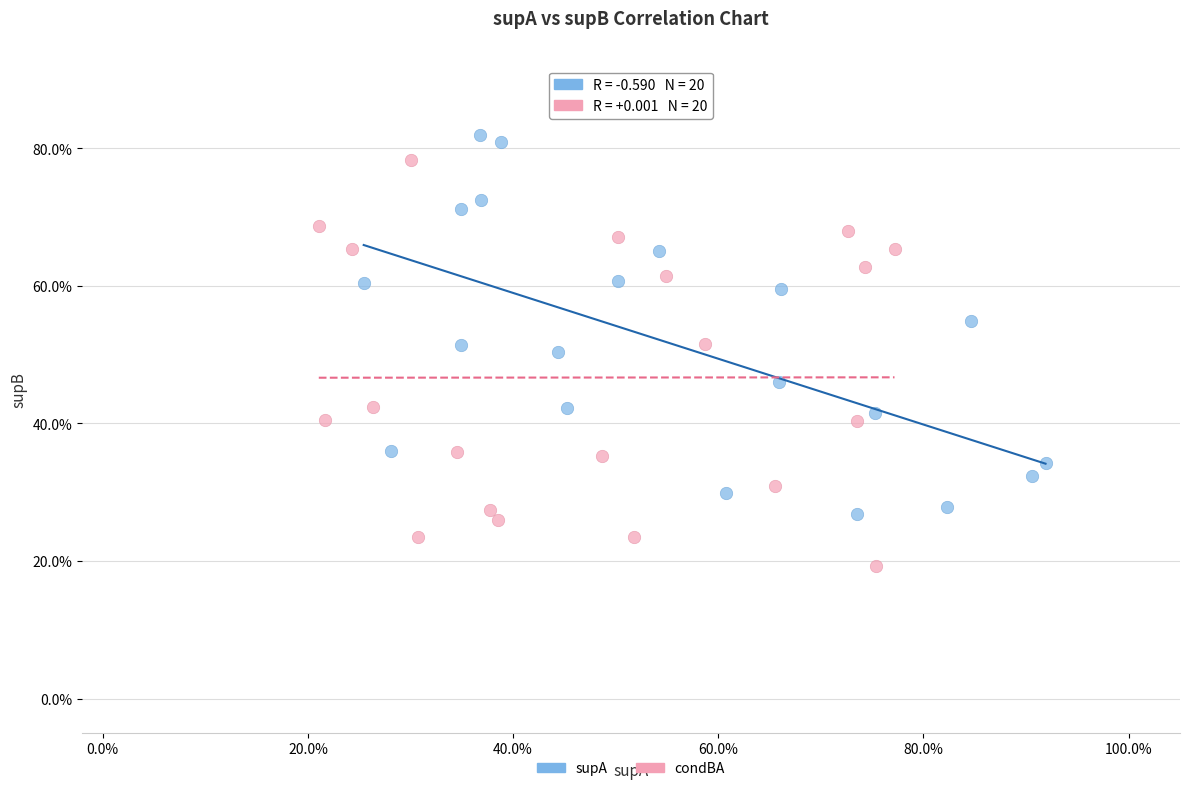

Which series contains the highest Y value?

supA